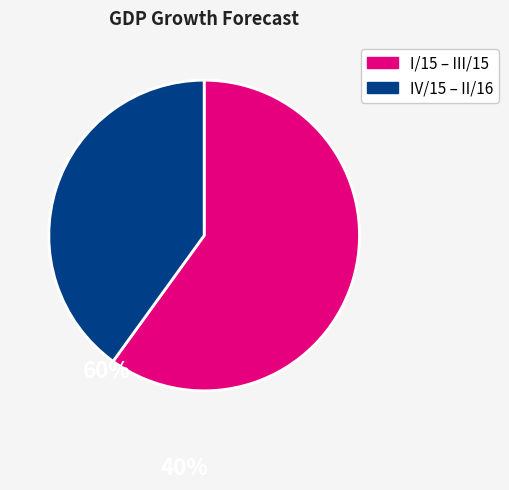

Is there any slice that represents more than half of the pie?

Yes